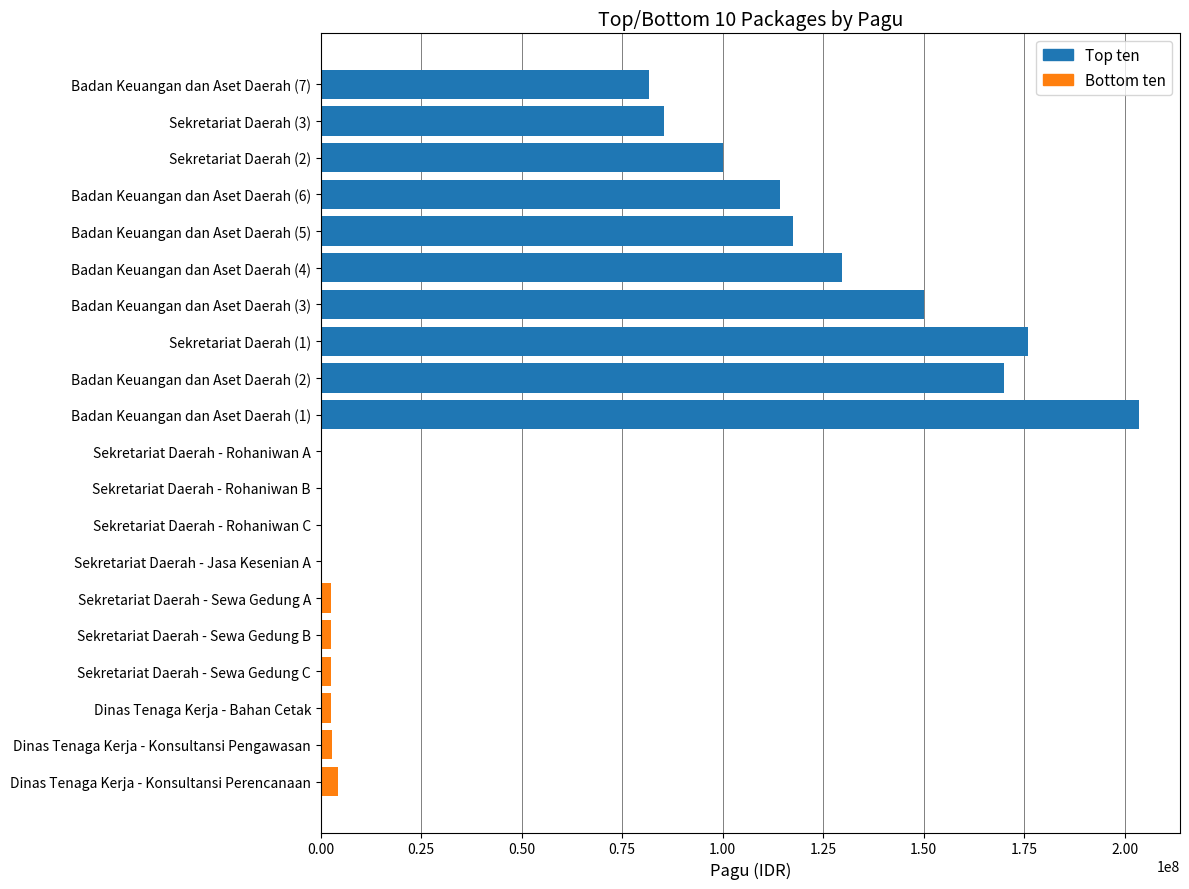

Rank the series at 0.25 from lowest to highest value.

Bottom ten, Top ten